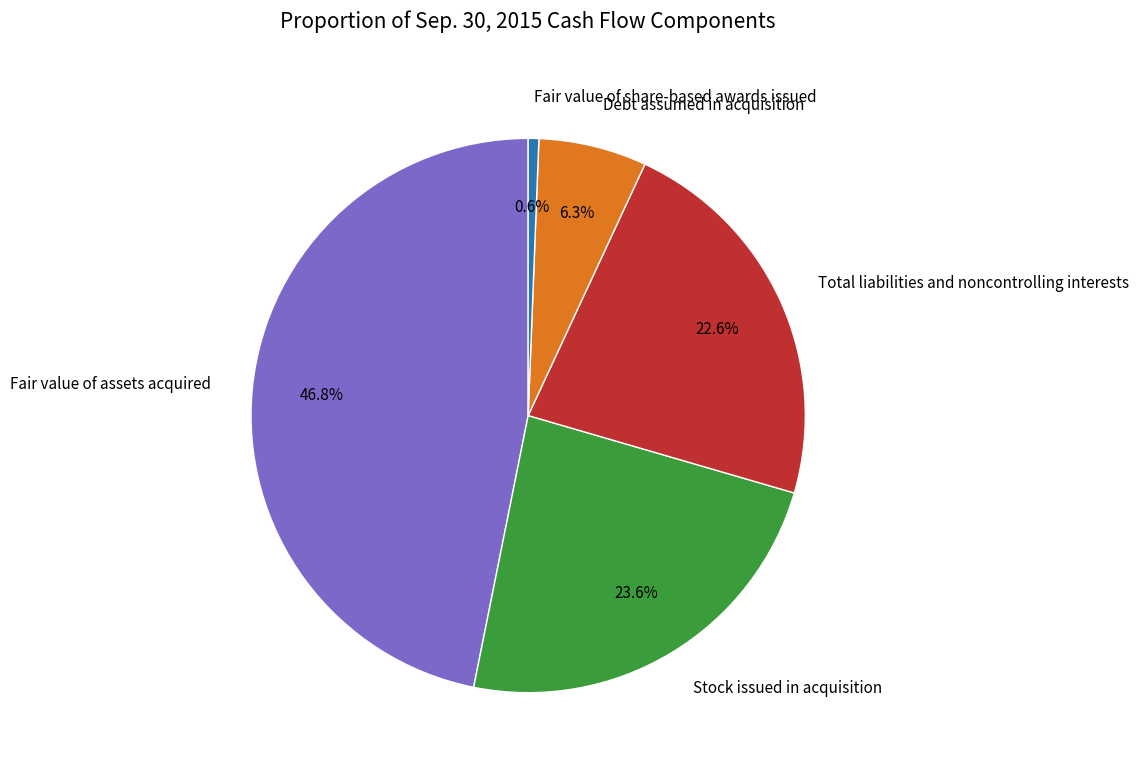

To the nearest percent, what is the difference between the largest and smallest slice percentages?

46%